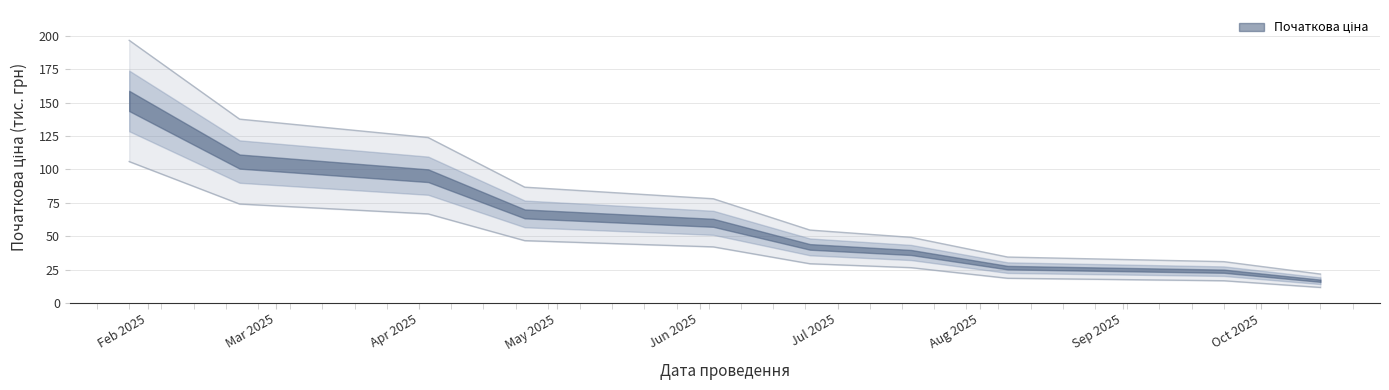

What is the maximum value shown in the chart?

196.6